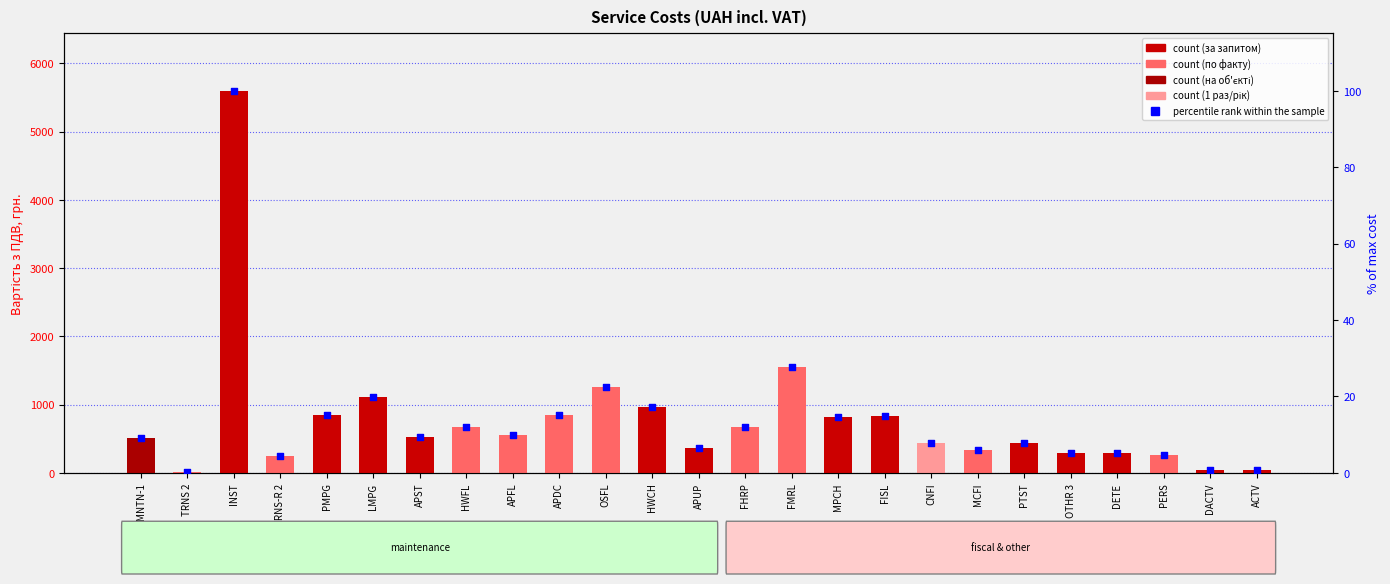

At which category is the sum across all series the highest?

INST